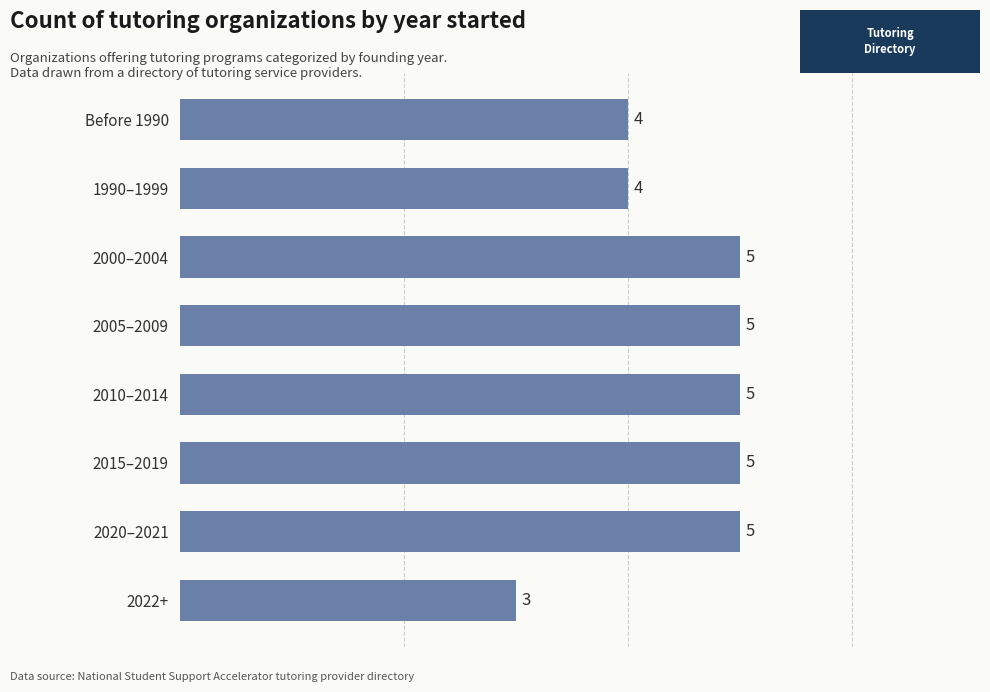

Between Before 1990 and 2022+, which is larger?

Before 1990